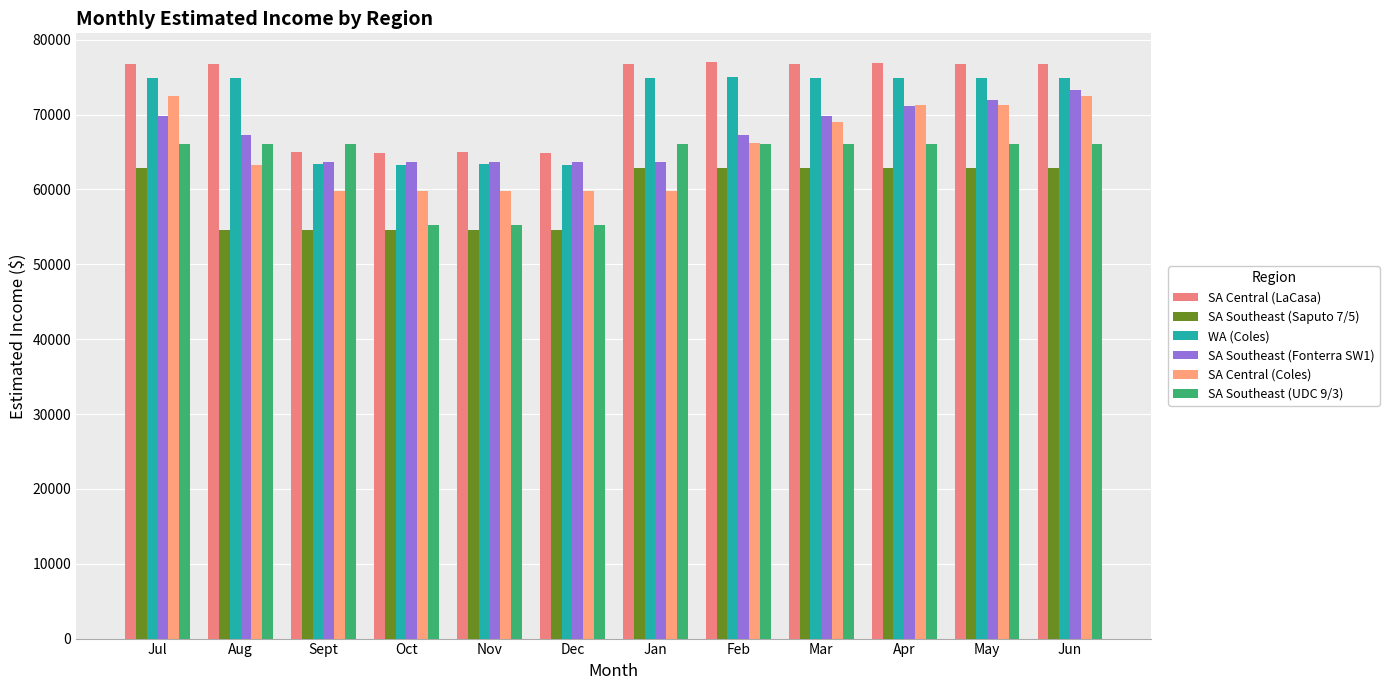

At which category is the sum across all series the highest?

Jun